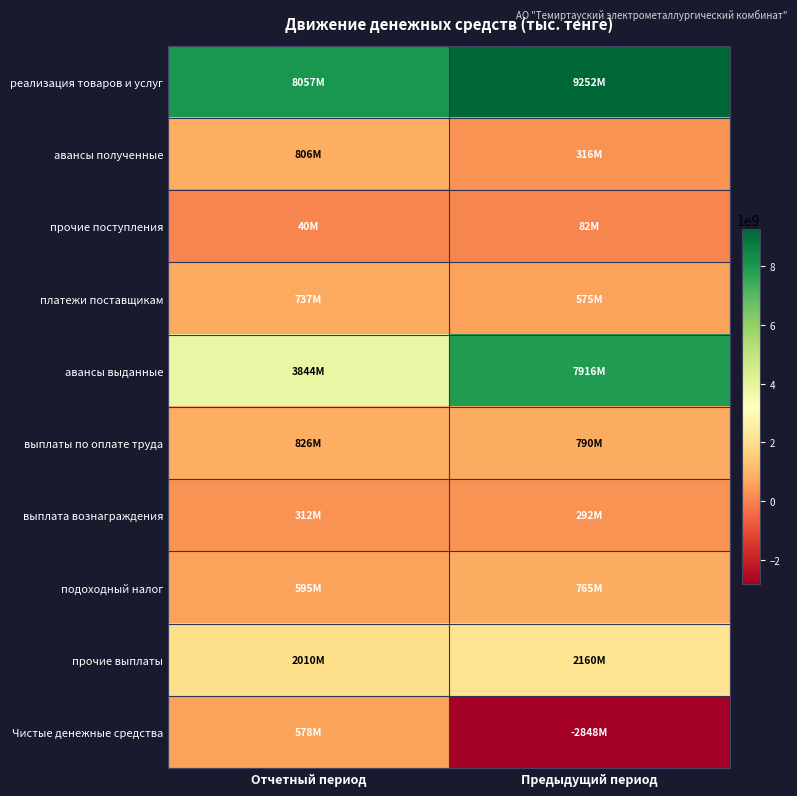

Which series has the widest spread of values?

авансы выданные